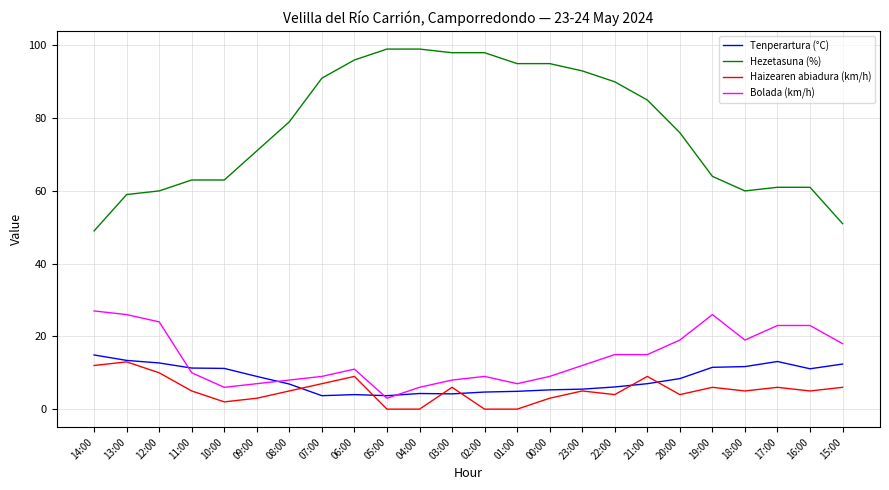

How many distinct data groups are displayed?

4